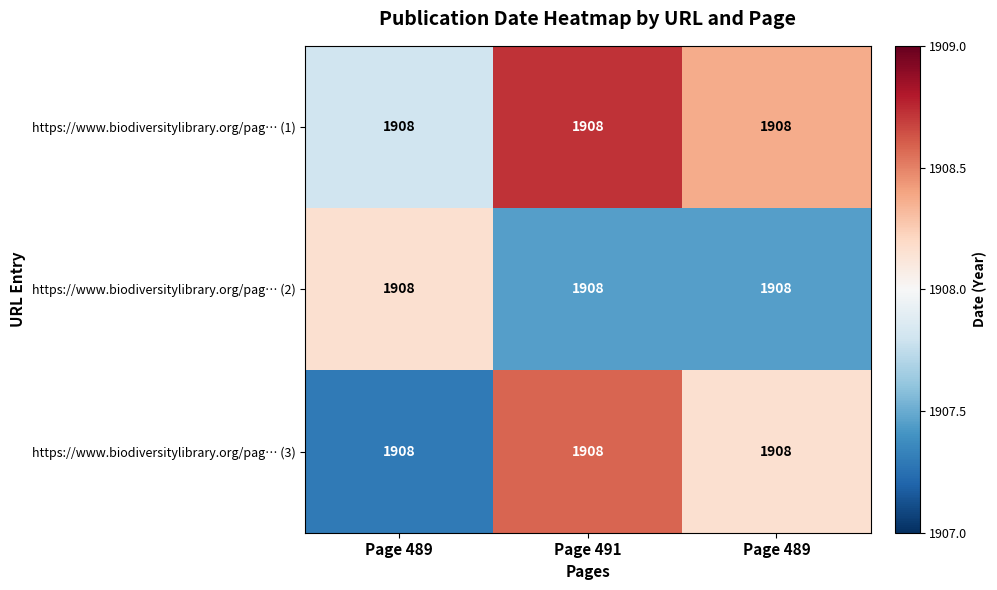

What is the sum of the https://www.biodiversitylibrary.org/pag… (1) values at Page 489 and Page 489?

3816.2